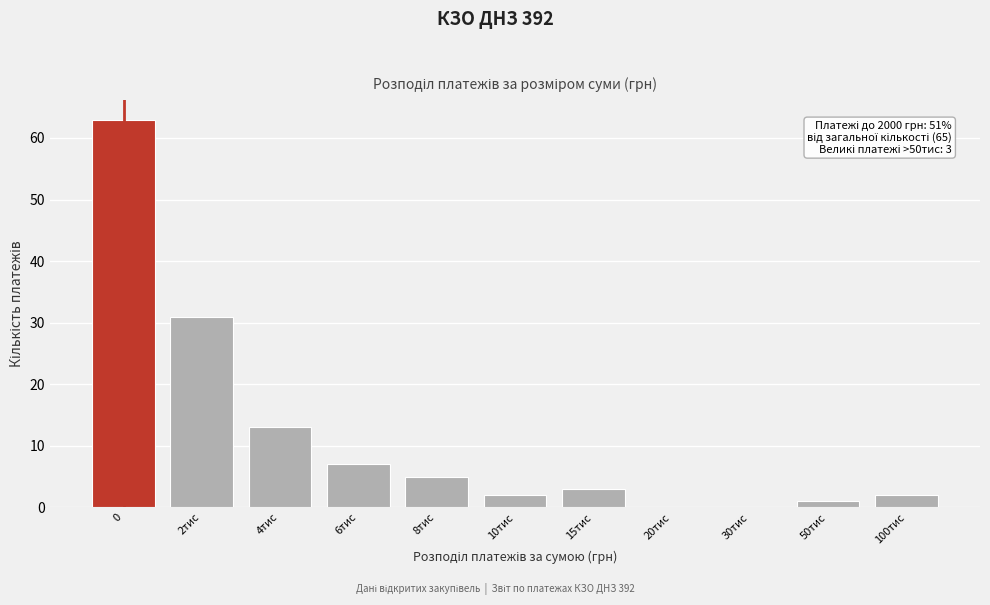

Reading left to right, extract all data points from this chart.

0=63	2тис=31	4тис=13	6тис=7	8тис=5	10тис=2	15тис=3	20тис=0	30тис=0	50тис=1	100тис=2